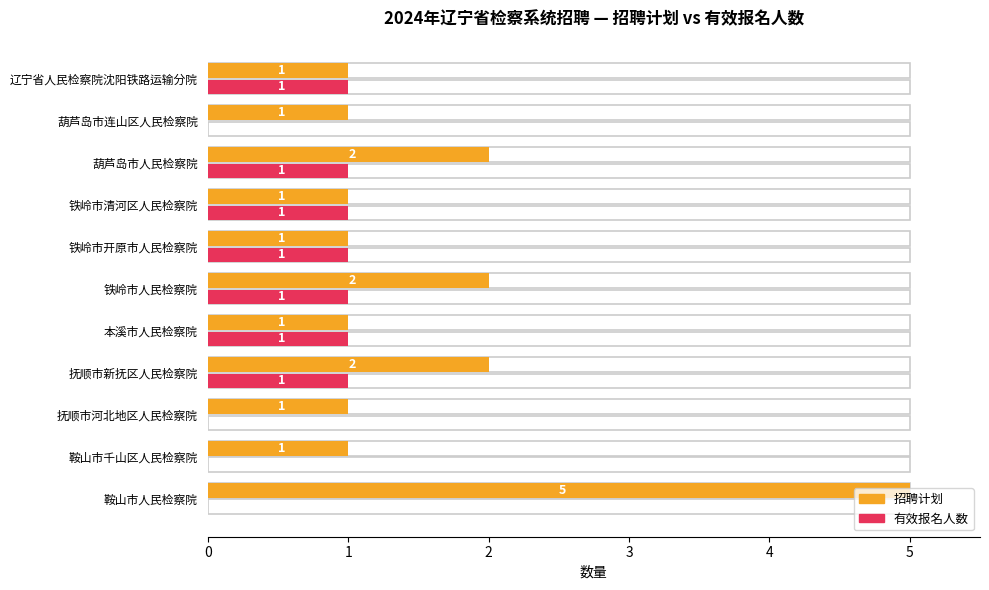

How many data points in 有效报名人数 are less than 1?

4